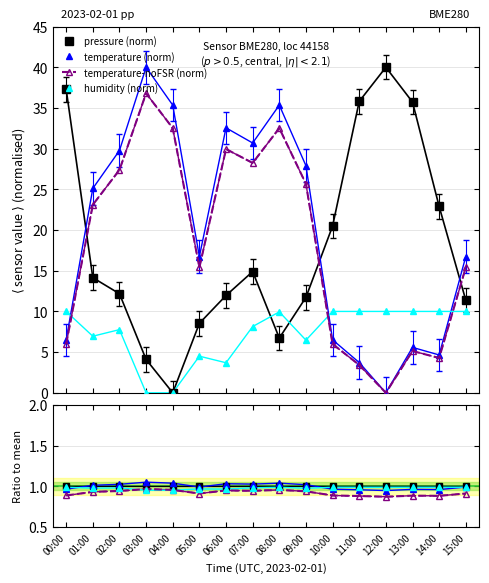

The value of pressure at 05:00 is 0.7. True or false?

False